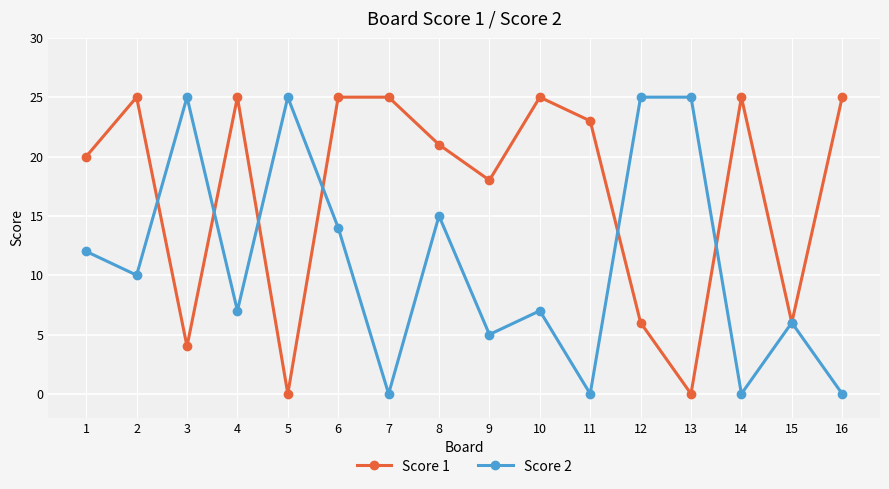

After their last crossing, which series has the higher values: Score 1 or Score 2?

Score 1